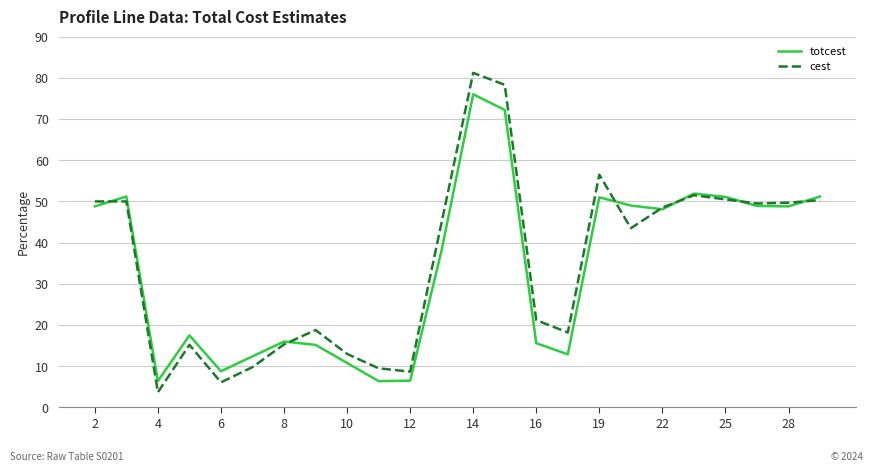

List the series in order of their peak value, highest first.

cest, totcest